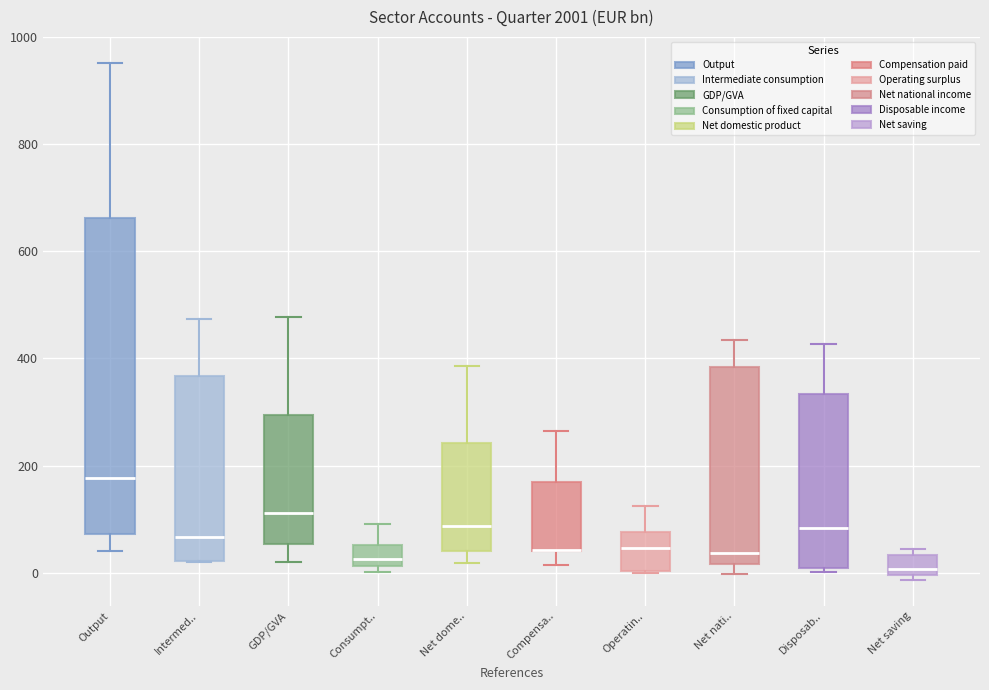

Where does the median line of the box for GDP/GVA sit on the y-axis? The values are not printed on the chart, so give them approximately, as read against the axis.

120